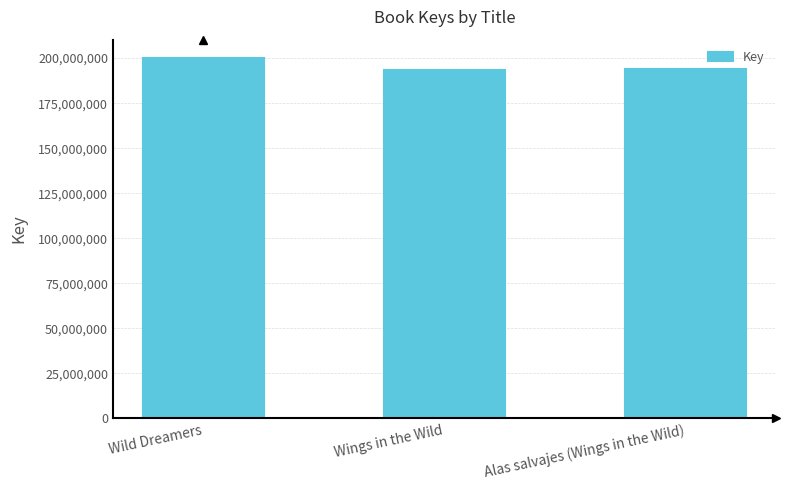

What is the change in value from Wings in the Wild to Alas salvajes (Wings in the Wild)?

+625541